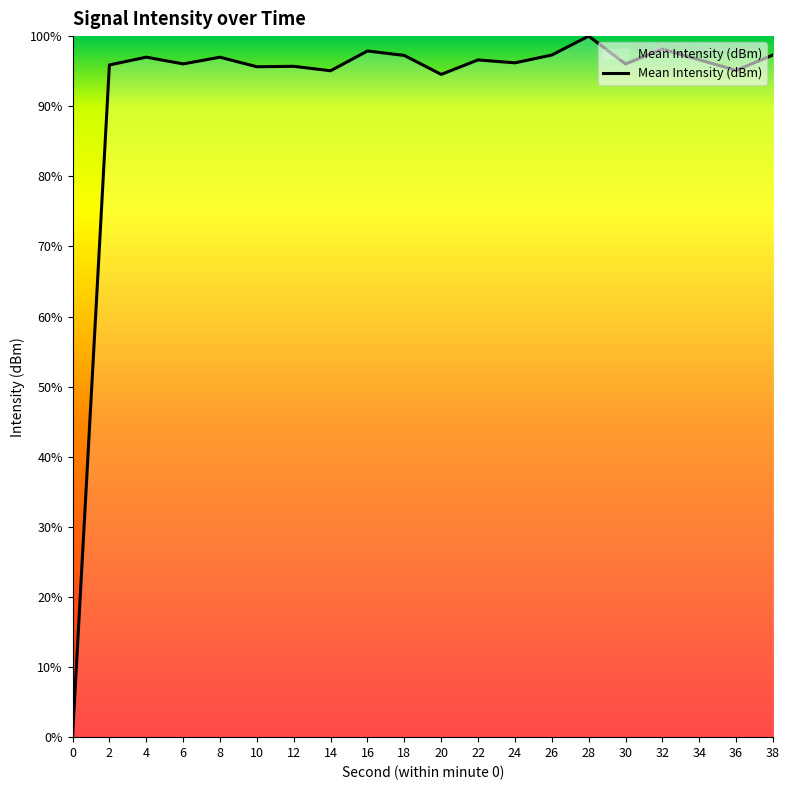

The chart shows a value of 36.3 at 28. True or false?

False